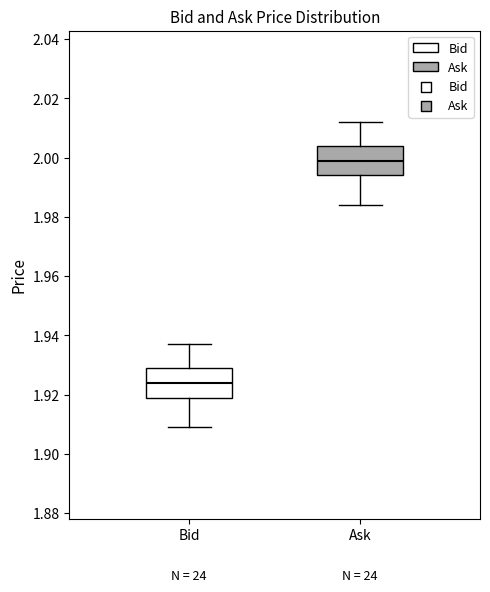

Where does the median line of the box for Bid sit on the y-axis? The values are not printed on the chart, so give them approximately, as read against the axis.

1.924